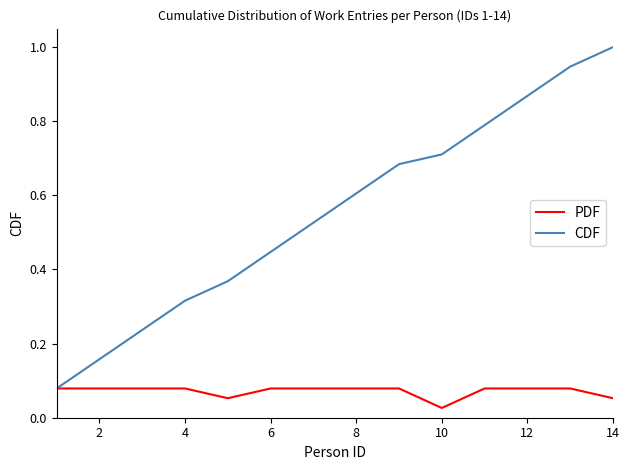

Which series has the largest range (max minus min)?

CDF